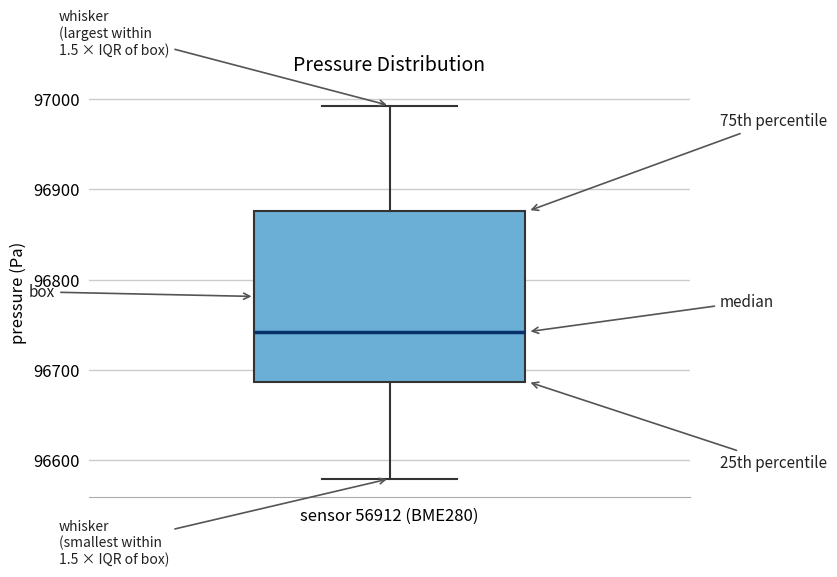

Where does the upper whisker of the box for sensor 56912 (BME280) end on the y-axis? The values are not printed on the chart, so give them approximately, as read against the axis.

96990